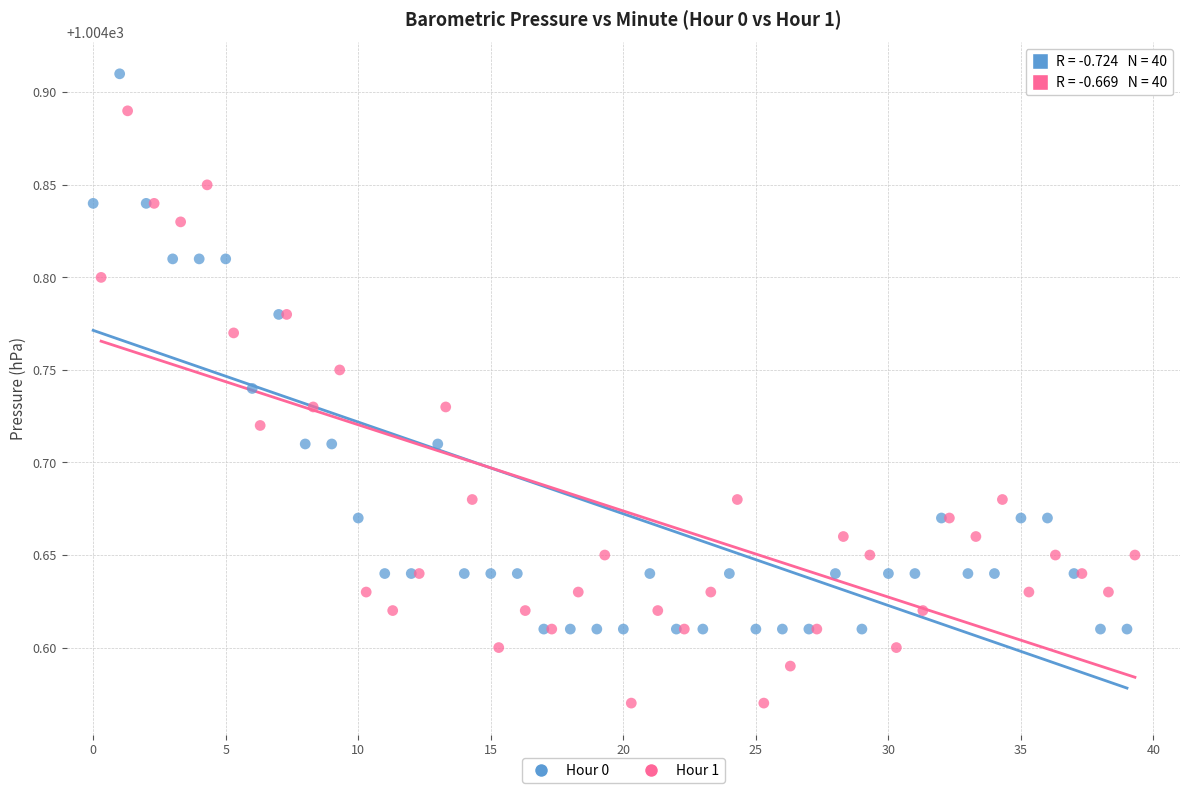

Which series reaches the maximum Y coordinate?

Hour 0